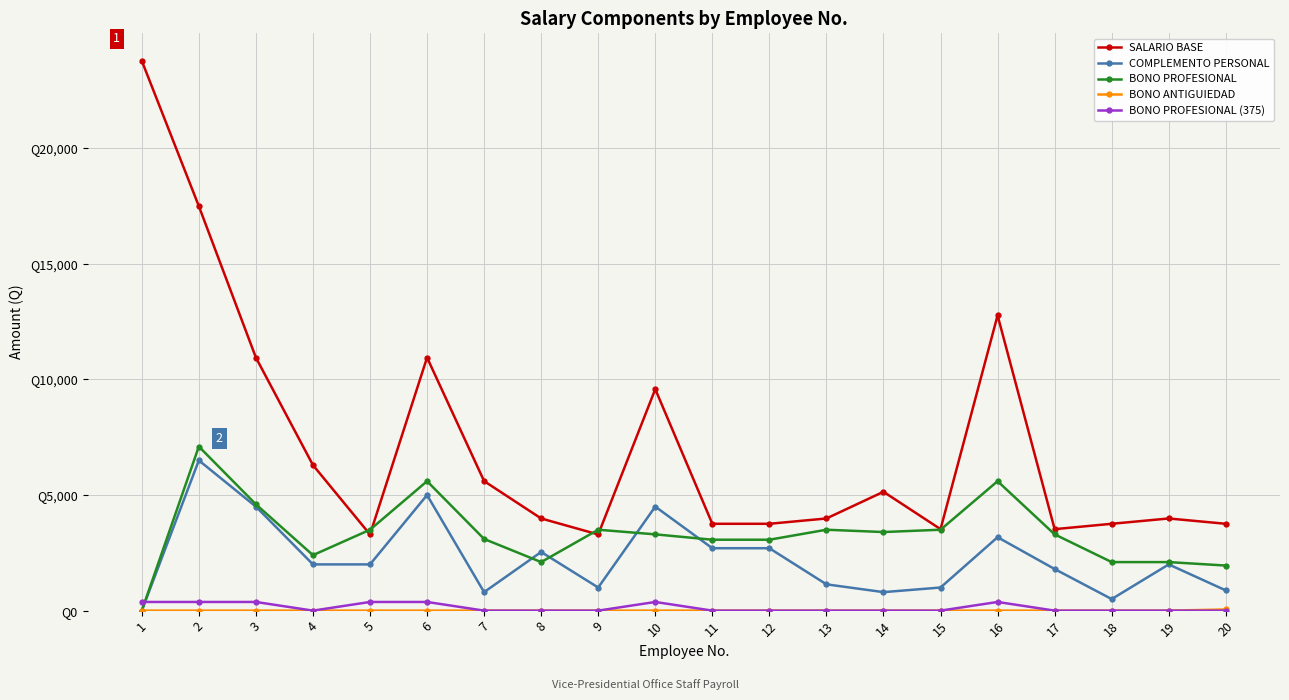

Rank the series by their maximum value, from highest to lowest.

SALARIO BASE, BONO PROFESIONAL, COMPLEMENTO PERSONAL, BONO PROFESIONAL (375), BONO ANTIGUIEDAD